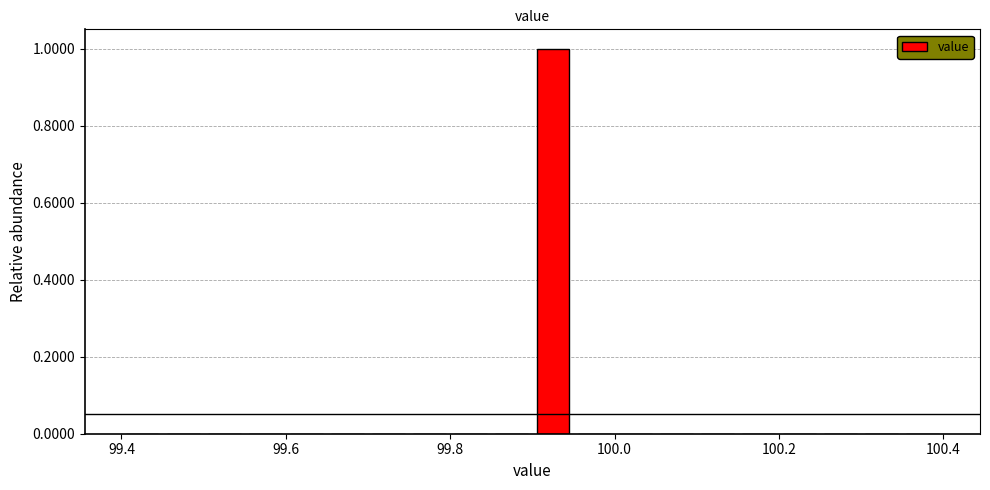

Read against the x-axis, roughly where is the centre of the tallest bar?

99.92